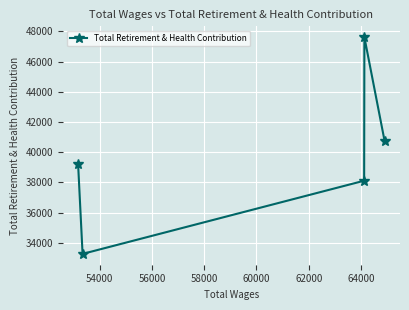

Does the chart have visible grid lines?

Yes